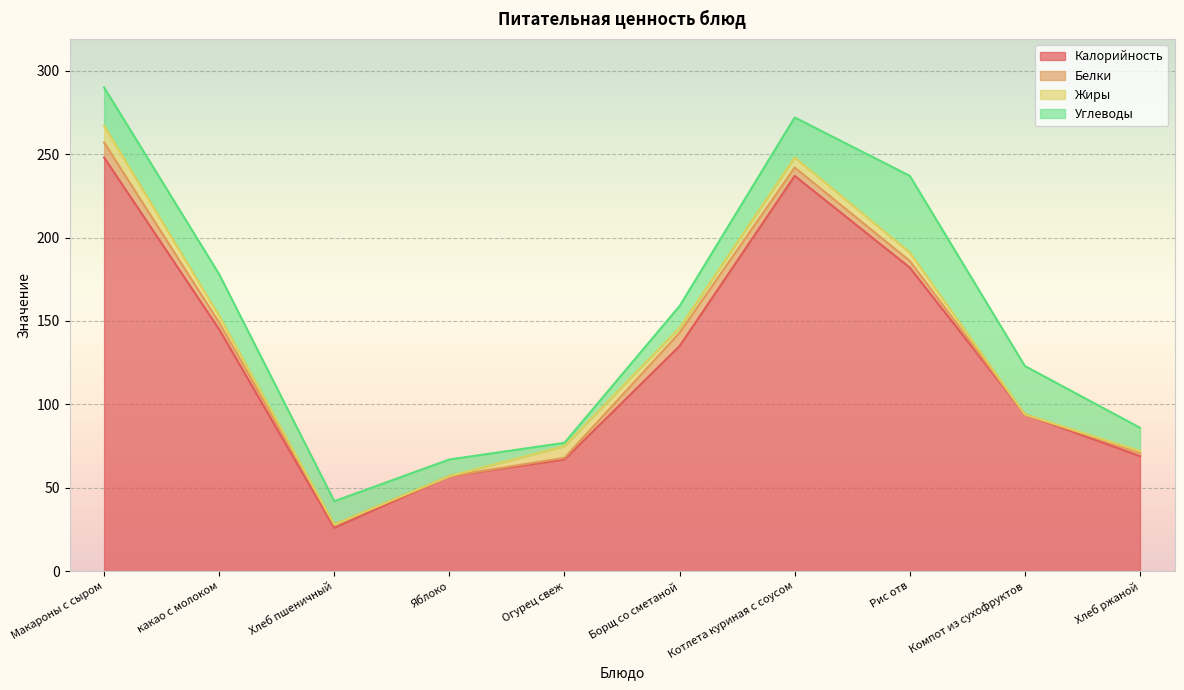

True or false: Белки and Углеводы cross at least once.

False